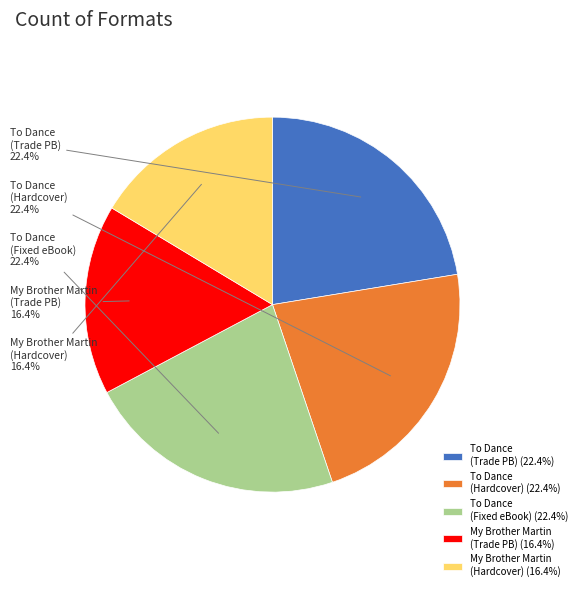

How much of the chart is everything except To Dance (Hardcover)?

77.6%